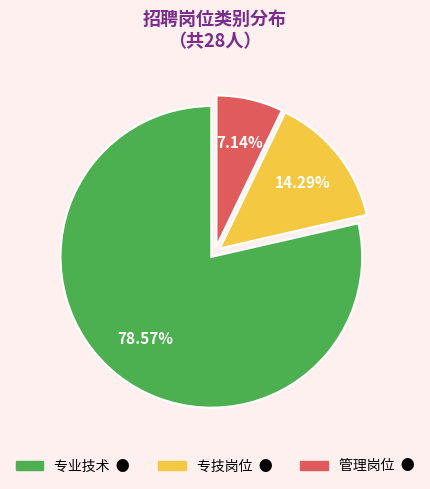

Is there a majority slice in this chart?

Yes